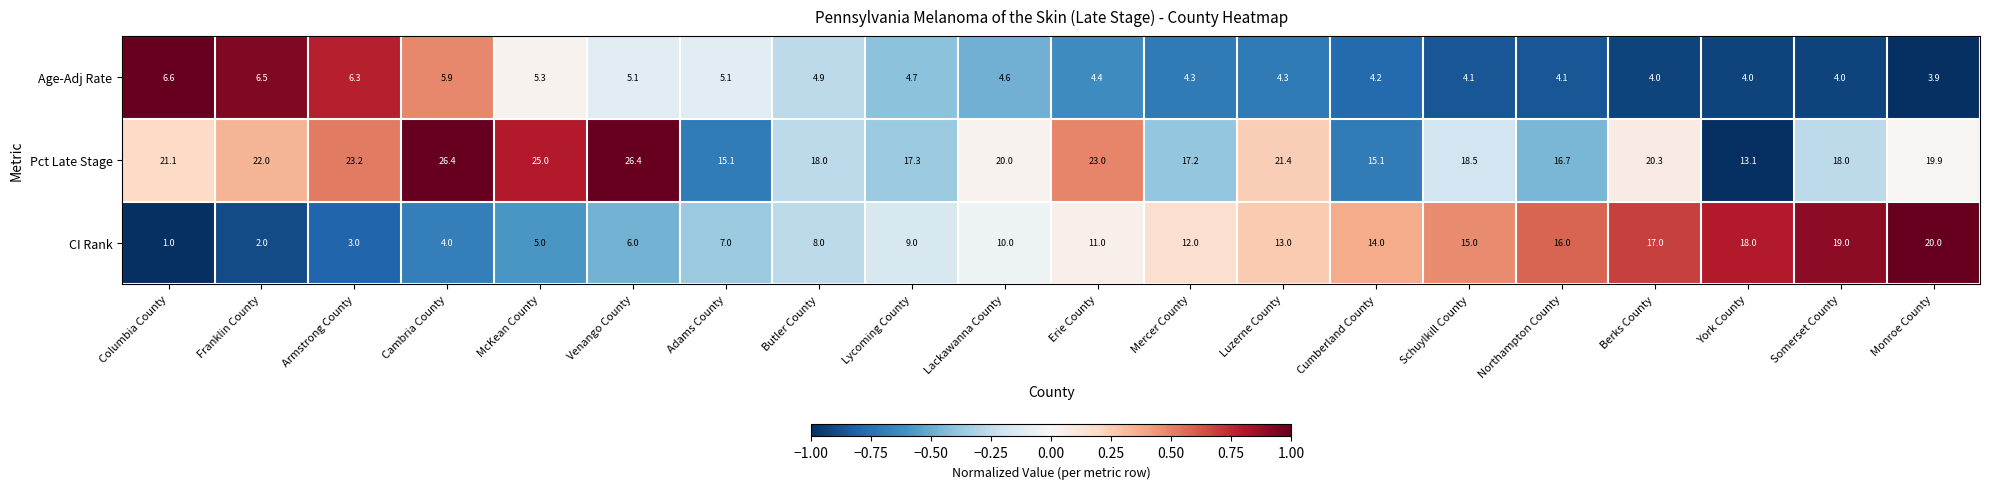

Rank the series by their maximum value, from lowest to highest.

Age-Adj Rate, CI Rank, Pct Late Stage